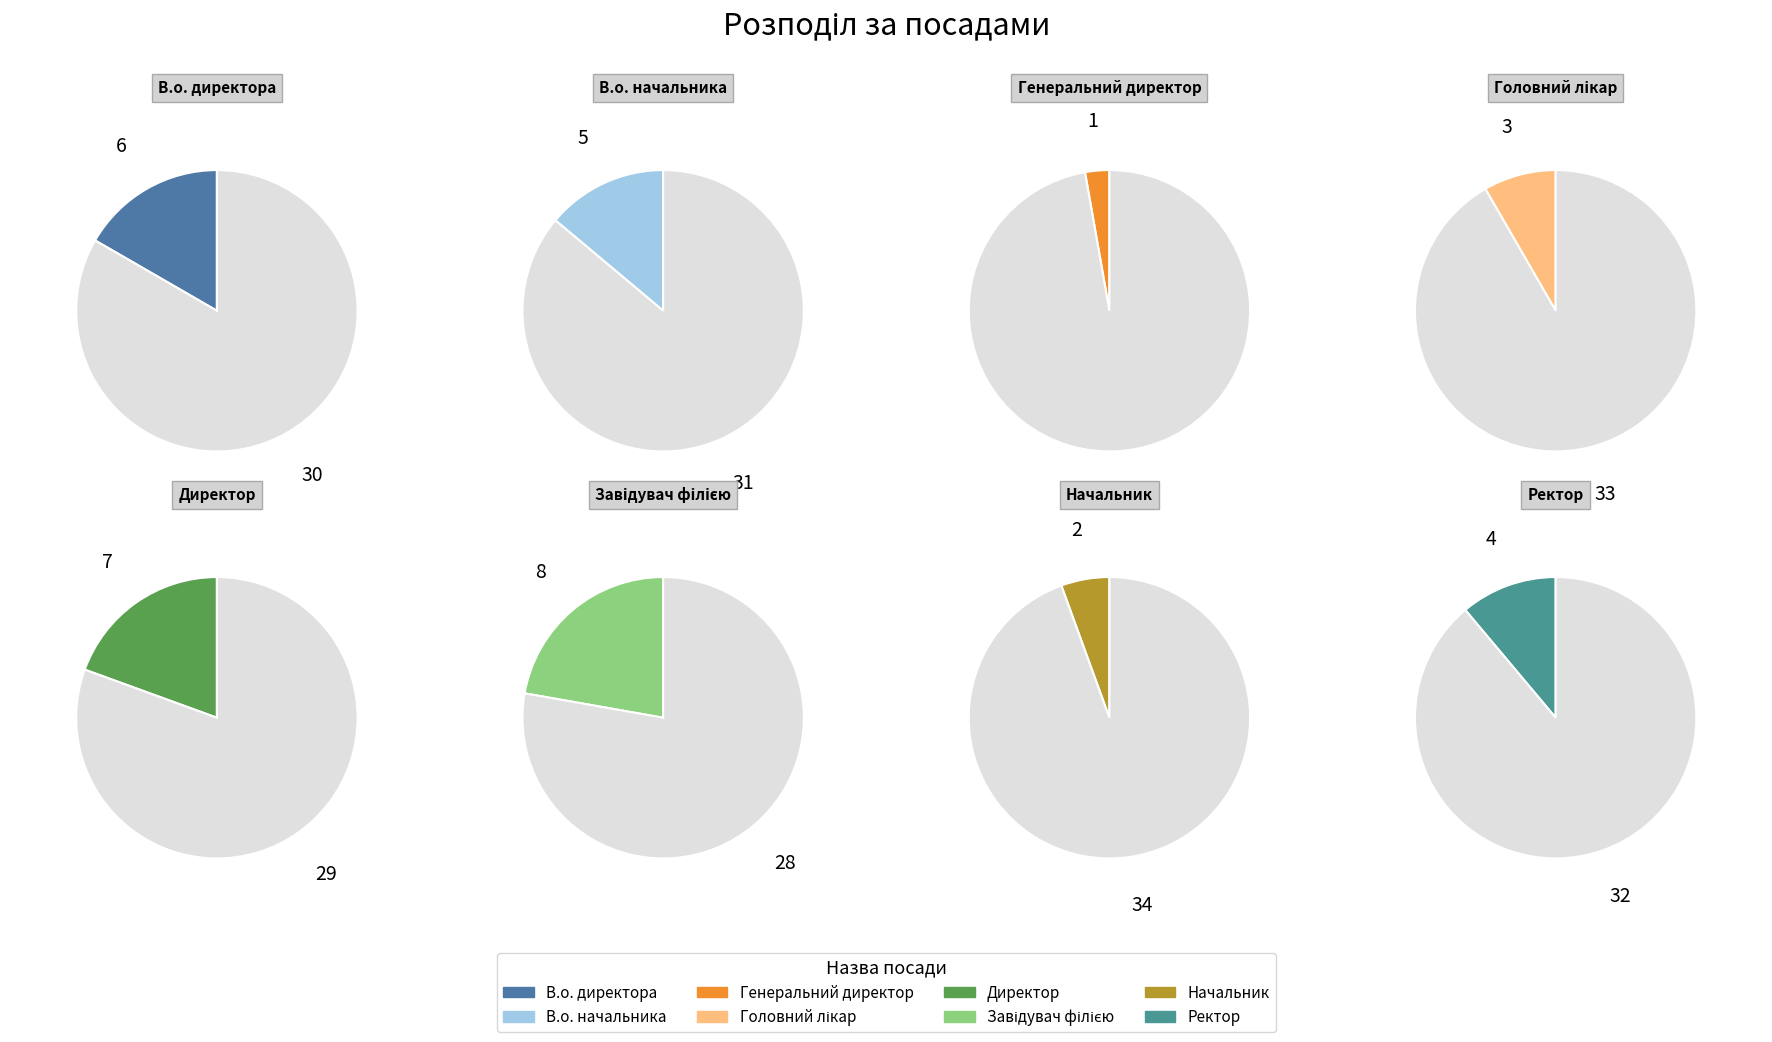

What percentage is the Директор slice, to the nearest percent?

19%